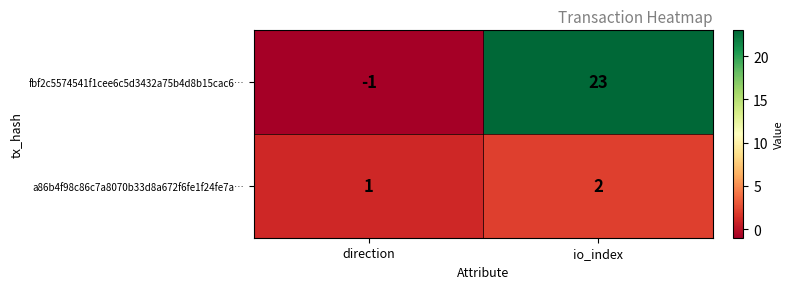

Which category has the lowest value in the a86b4f98c86c7a8070b33d8a672f6fe1f24fe7a… series?

direction